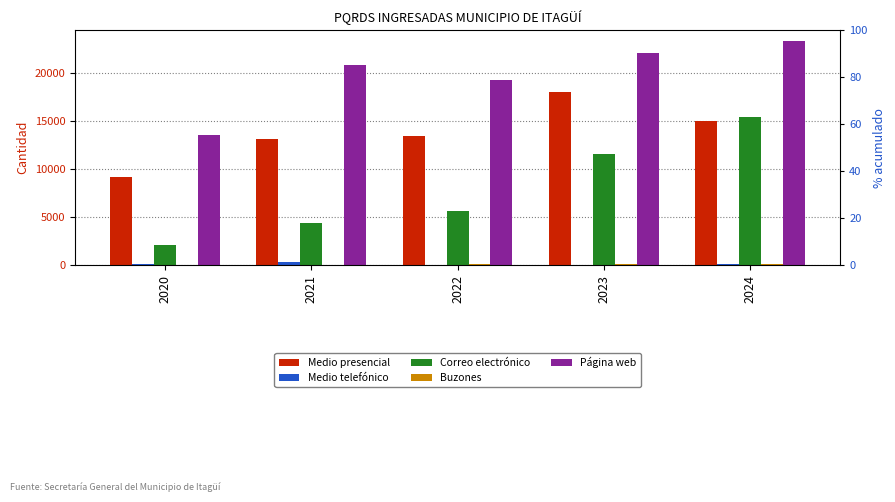

How many values in the Página web series are below 20774?

2